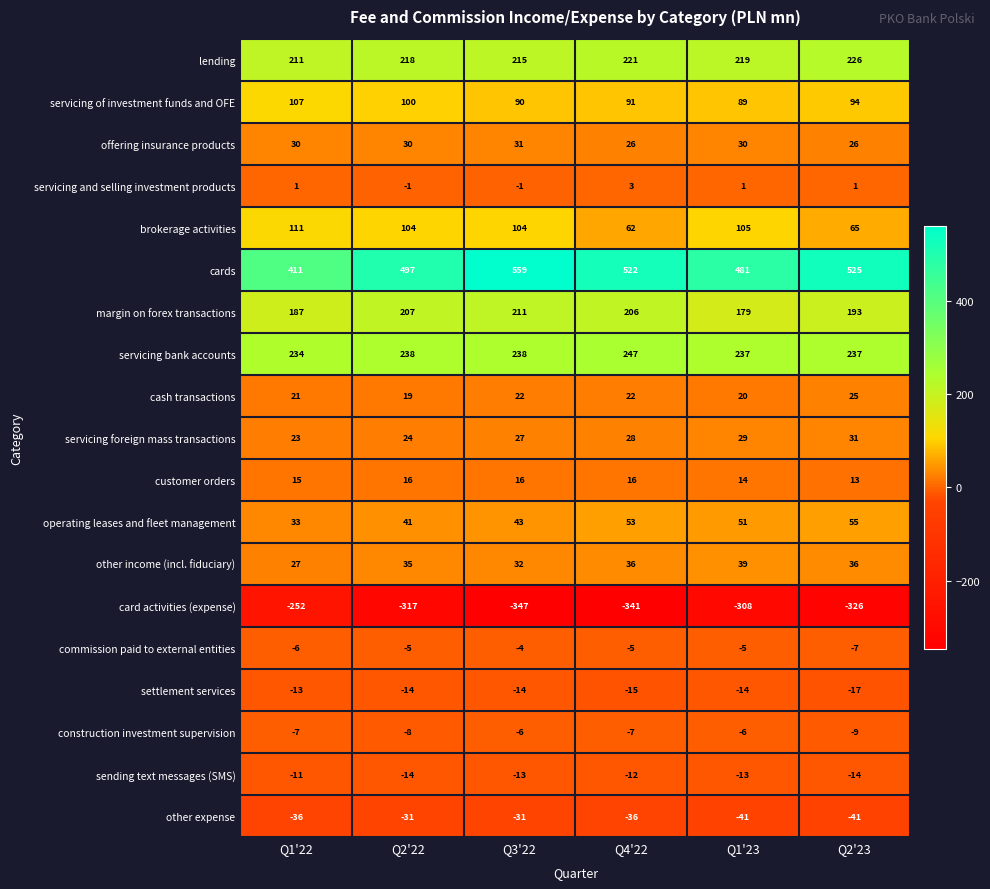

Is the value of cash transactions at Q2'22 greater than the value of lending at Q2'22?

No